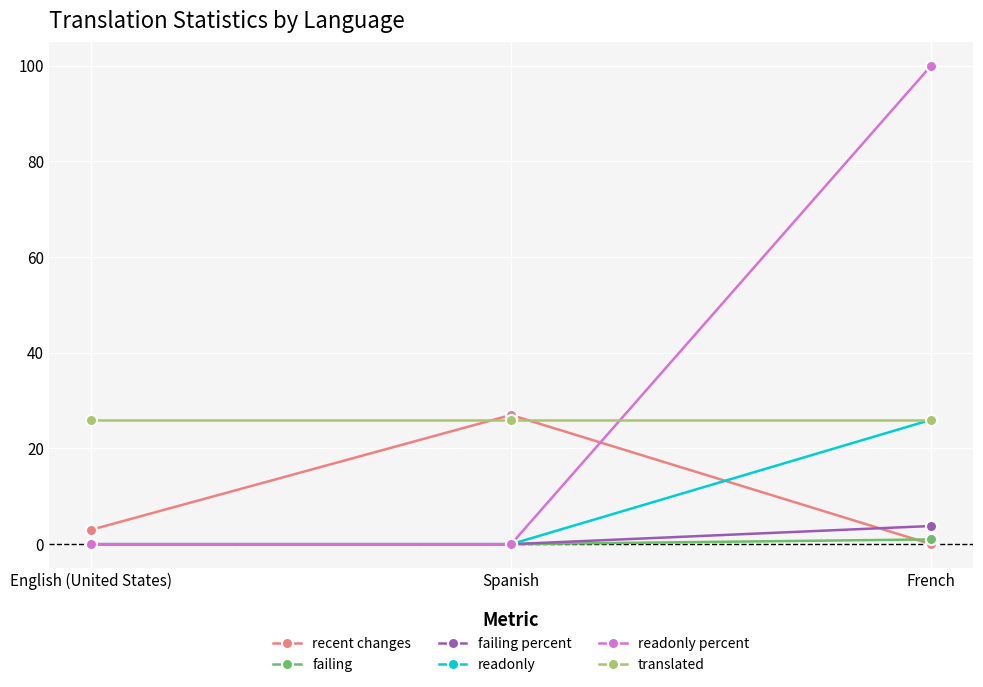

What is the value of the translated point at the 1st from the left?

26.0